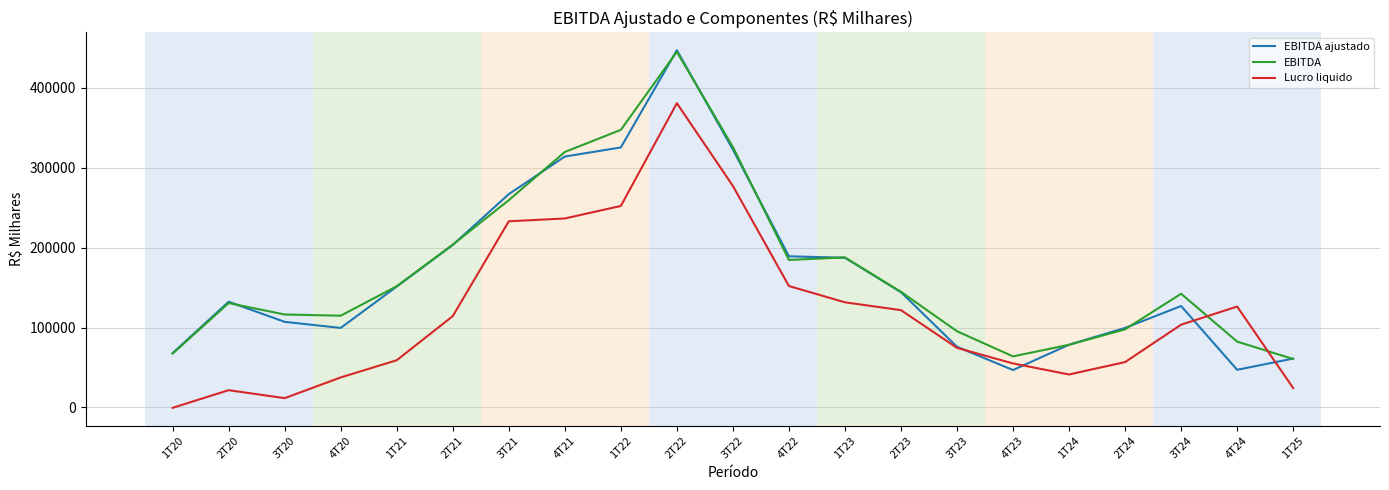

Which series has the widest spread of values?

EBITDA ajustado